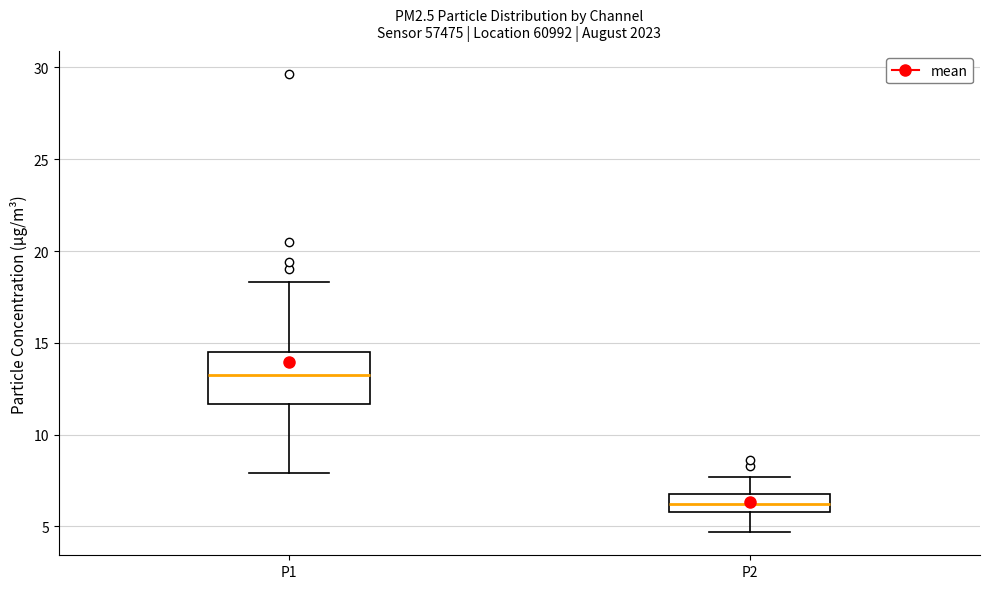

Reading left to right, transcribe this box plot: for each box, give where its median line is, the range the box spans, and where its two whiskers end, as read against the y-axis. The values are not printed on the chart, so give them approximately, as read against the axis.

P1: median 13.5, box 11.5 to 14.5, whiskers 8.0 to 18.5
P2: median 6.0 (inside the box), box 6.0 to 7.0, whiskers 4.5 to 7.5